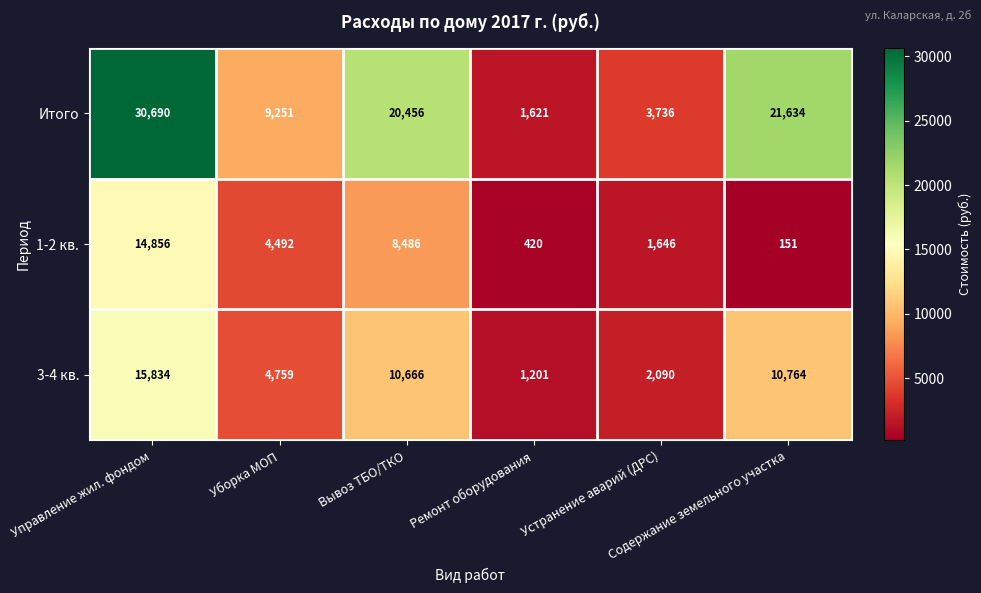

What is the average value of the 3-4 кв. series?

7552